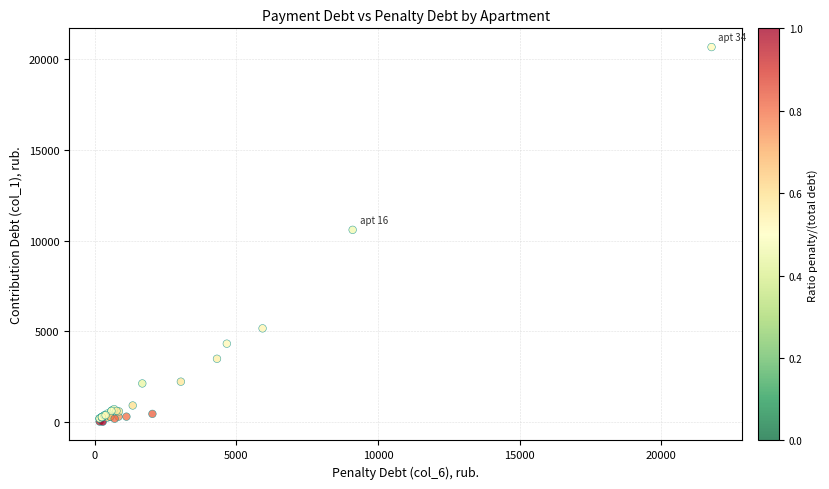

What Y value in the scatter plot is closest to 10343?

10595.2